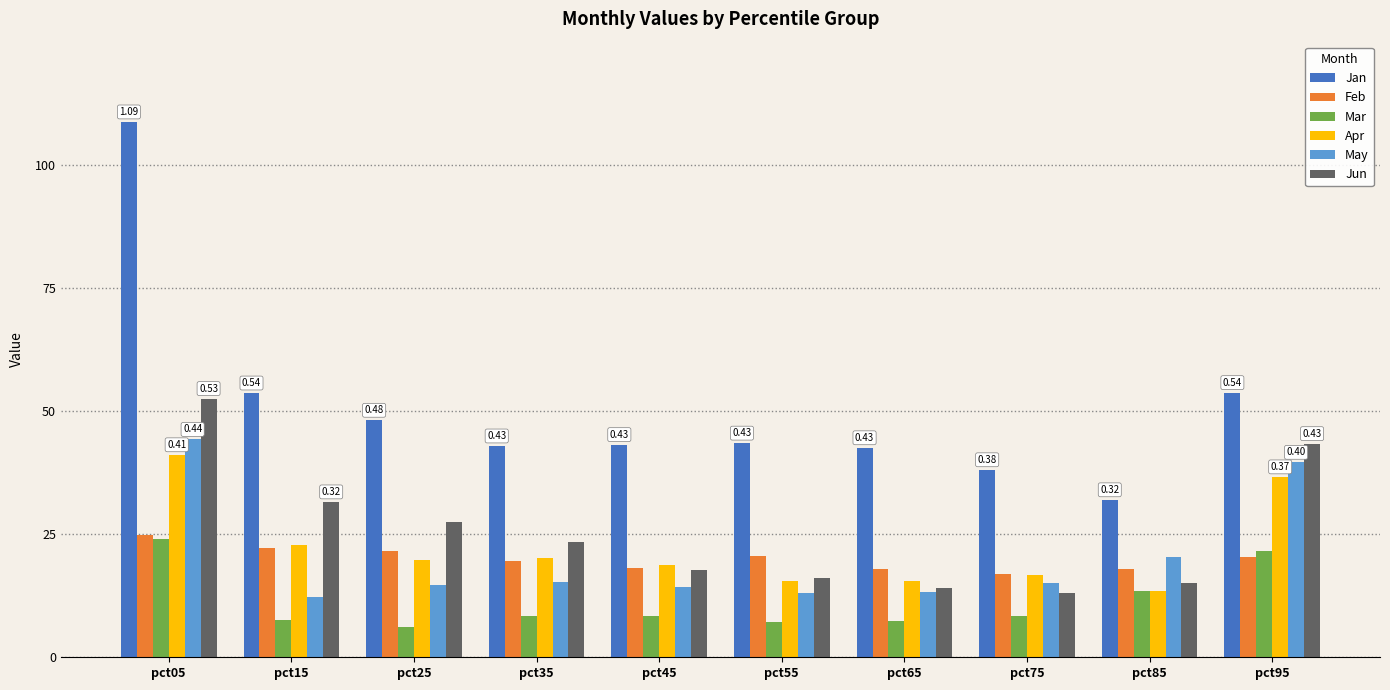

What is the approximate value of Apr at pct95?

0.4